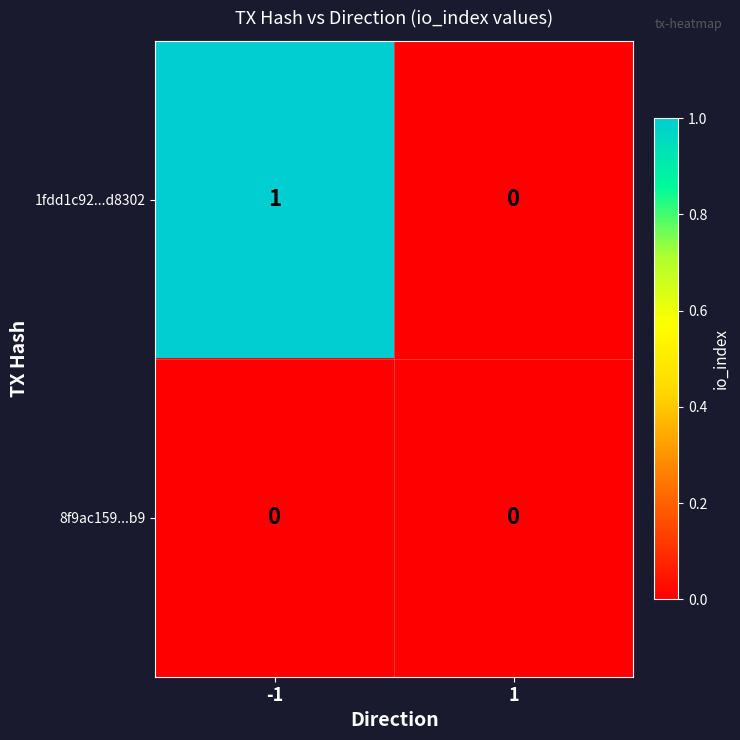

At which category is the sum across all series the highest?

-1